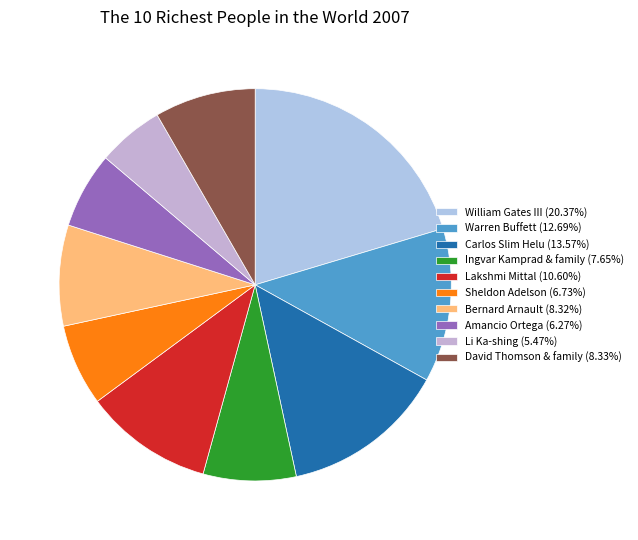

How many slices are in this pie chart?

10